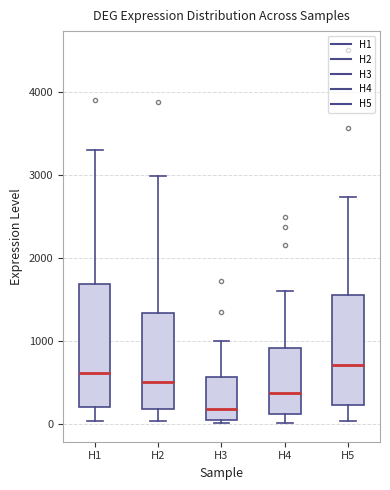

Comparing the boxes themselves (not the whiskers), which one is the tallest?

H1